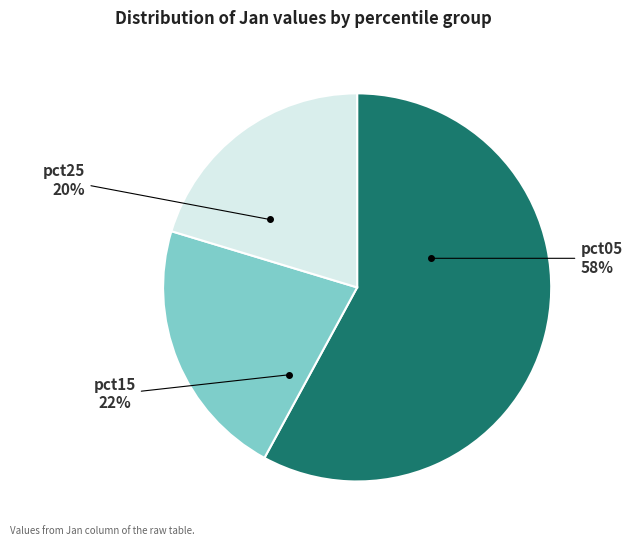

Does any single category account for the majority?

Yes